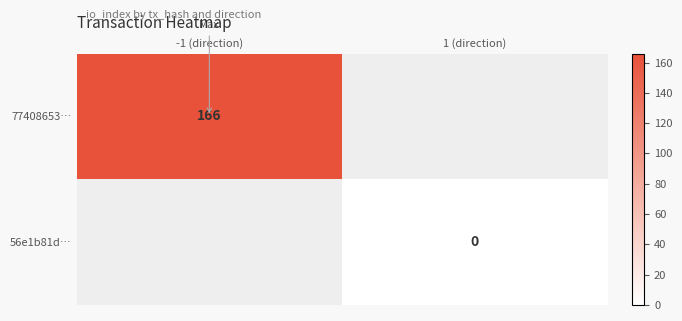

At which category does the chart reach its minimum across all series?

1 (direction)